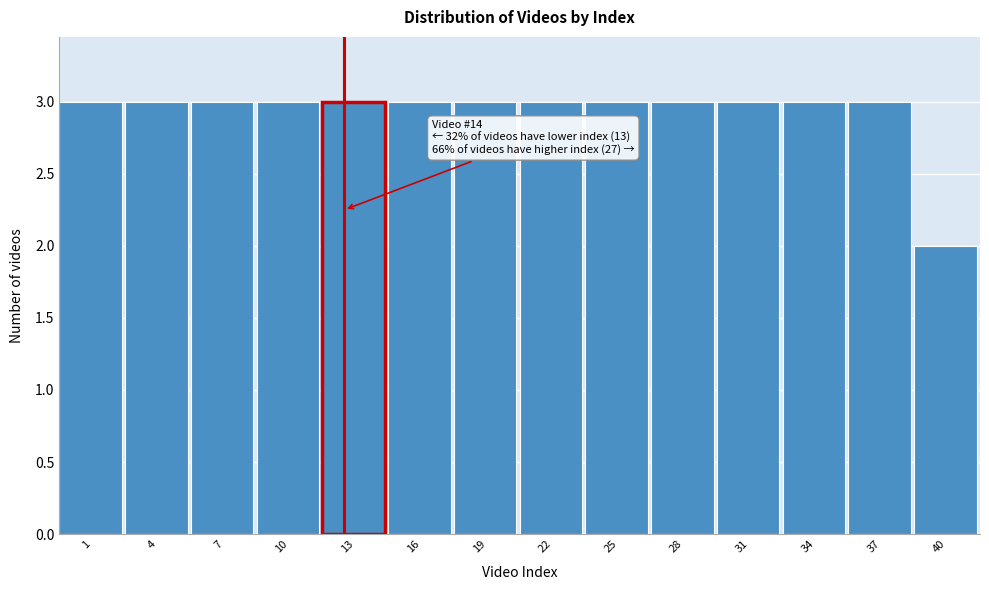

Reading left to right, what are all the values shown in this chart?

3	3	3	3	3	3	3	3	3	3	3	3	3	2